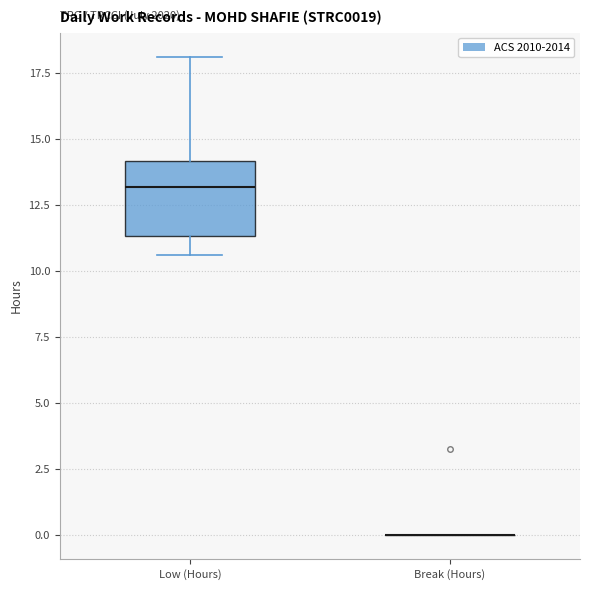

Reading left to right, transcribe this box plot: for each box, give where its median line is, the range the box spans, and where its two whiskers end, as read against the y-axis. The values are not printed on the chart, so give them approximately, as read against the axis.

Low (Hours): median 13.0, box 11.5 to 14.0, whiskers 10.5 to 18.0
Break (Hours): box collapsed to a line at 0.0, whiskers 0.0 to 0.0